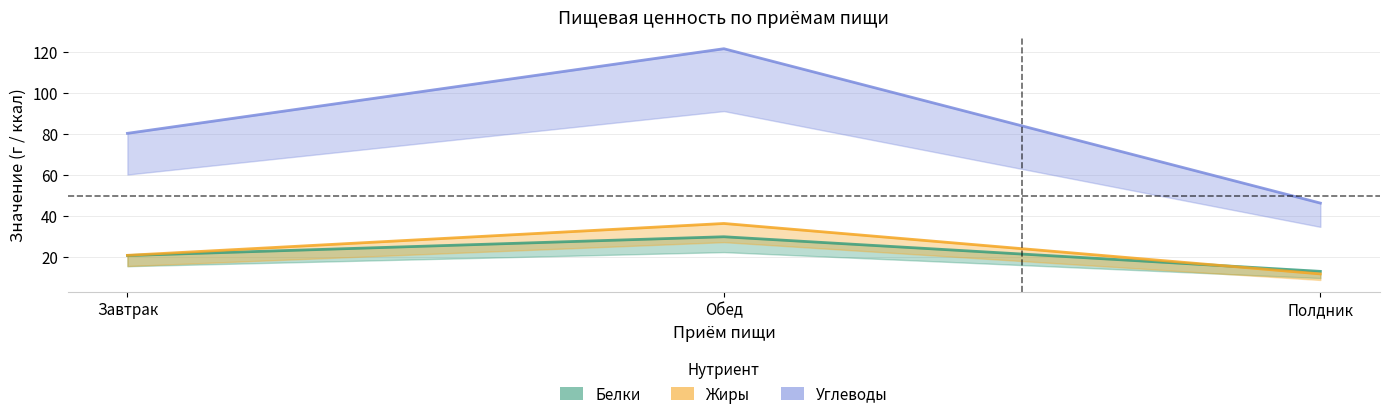

What is the difference between the maximum and second lowest values in the Углеводы series?

41.3